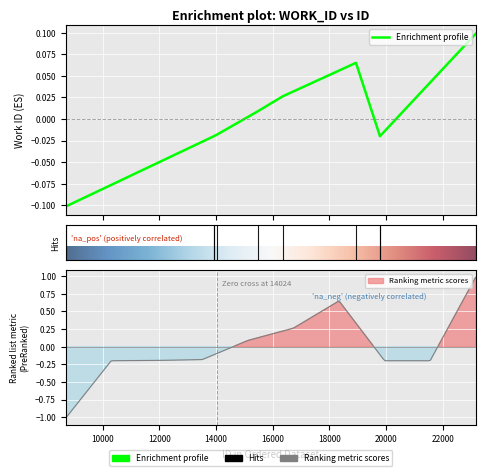

The chart shows a value of -0.0 at 19785. True or false?

True